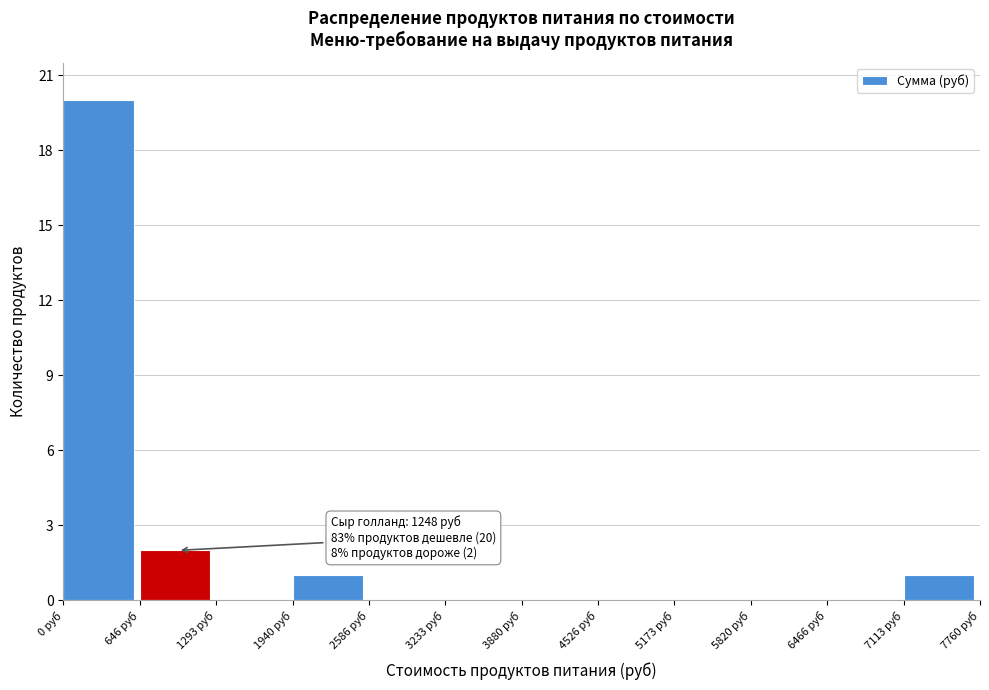

Over which range of the x-axis is the bar tallest?

0 to 600